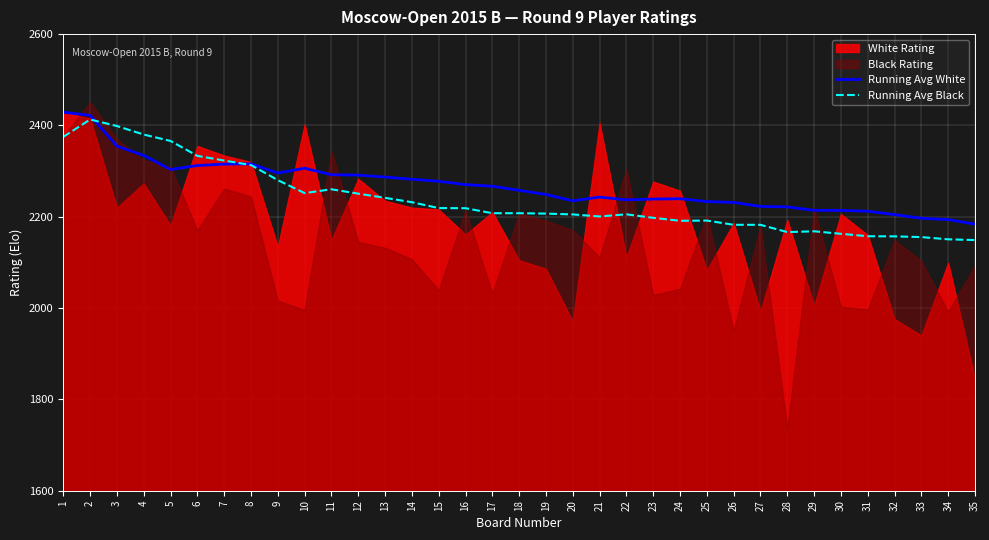

What is the value of the Running Avg White point at the 25th from the left?

2233.3